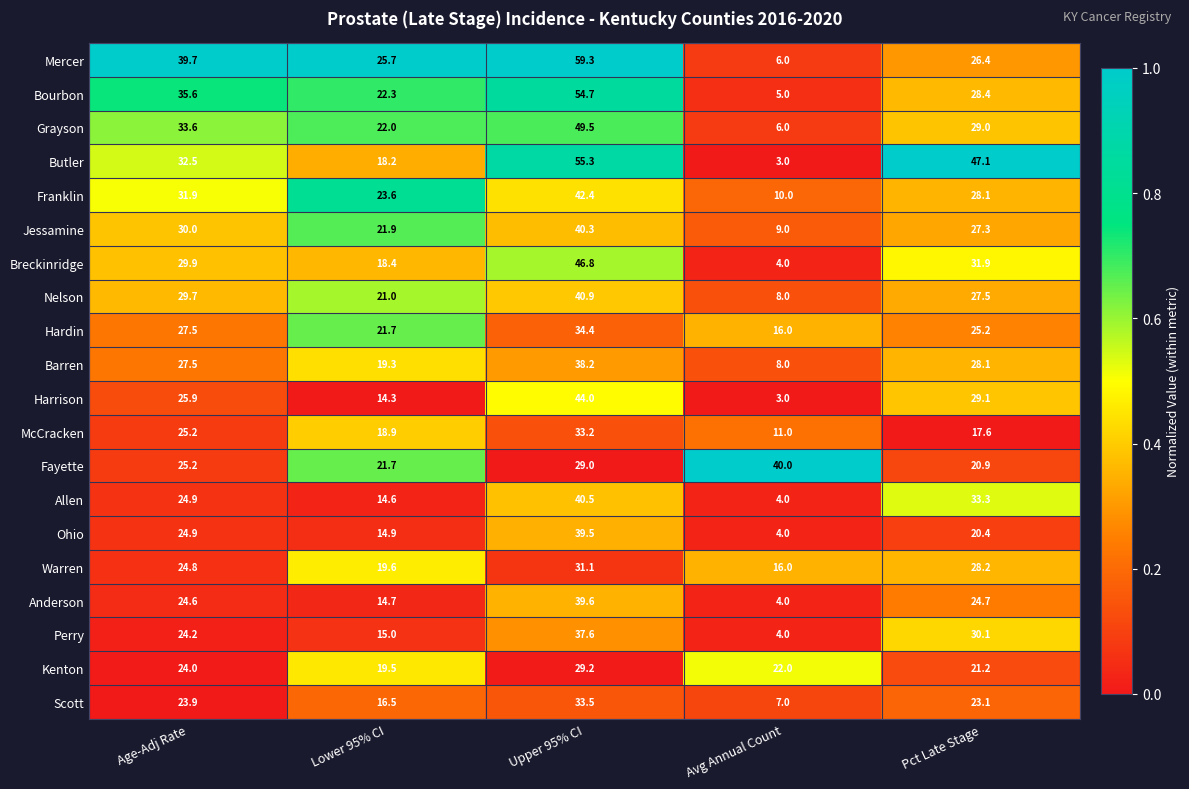

What is the difference between the maximum and minimum values in the Anderson series?

35.6